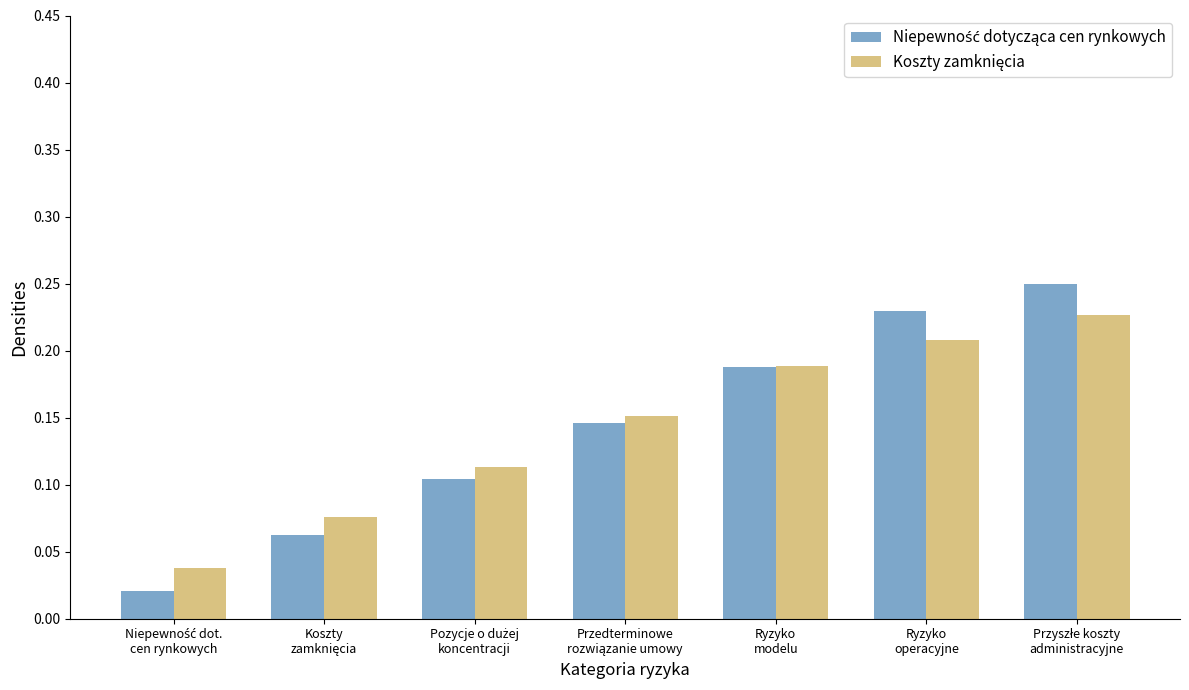

How many bars are there in total?

14